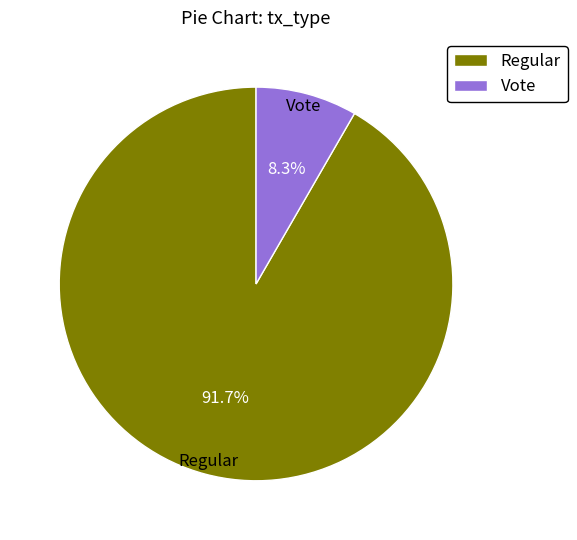

To the nearest percent, what is the difference between the Vote and Regular slice percentages?

83%